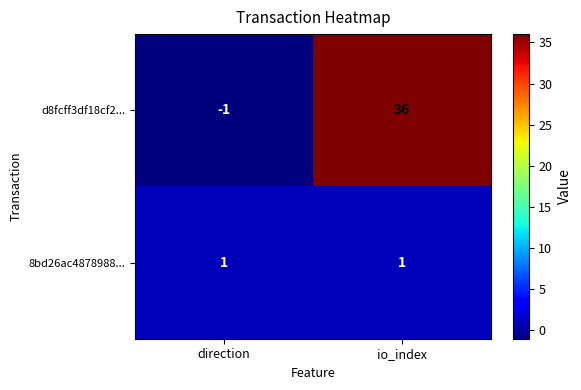

The d8fcff3df18cf2... series shows -1 at direction. True or false?

True